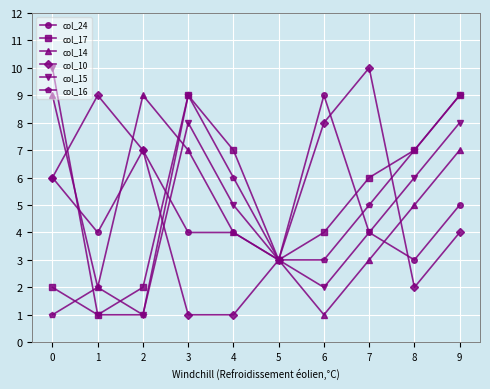

Which series ends up on top after the final intersection of col_17 and col_10?

col_17